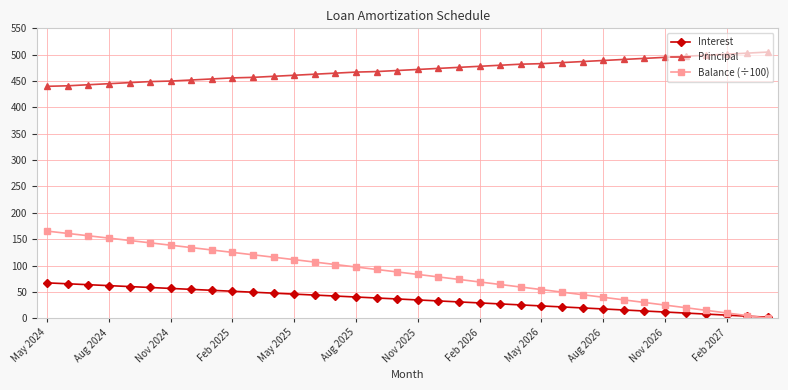

Which series has the largest total across all categories?

Principal